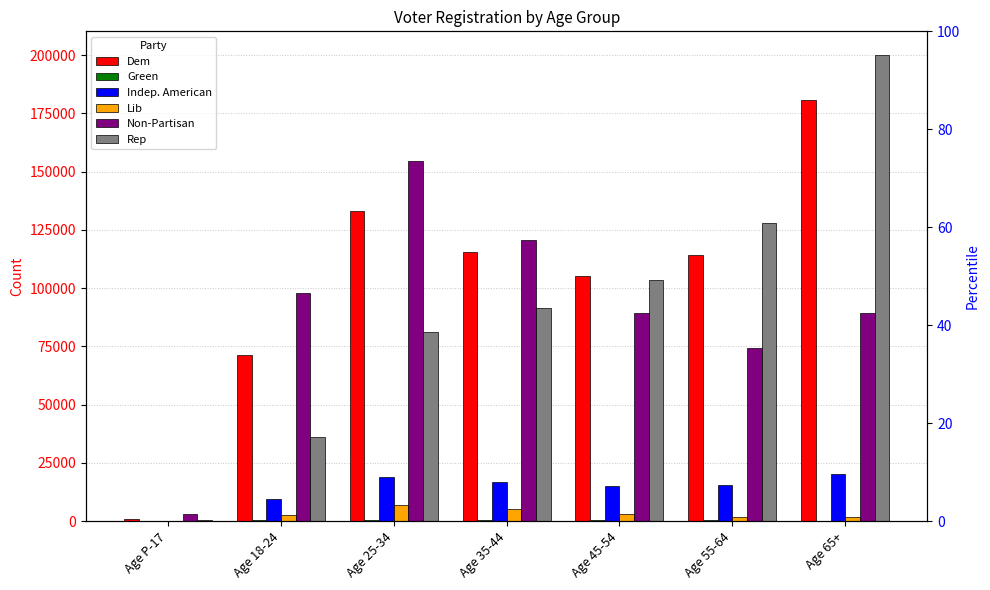

Rank the categories by Rep value from lowest to highest.

Age P-17, Age 18-24, Age 25-34, Age 35-44, Age 45-54, Age 55-64, Age 65+